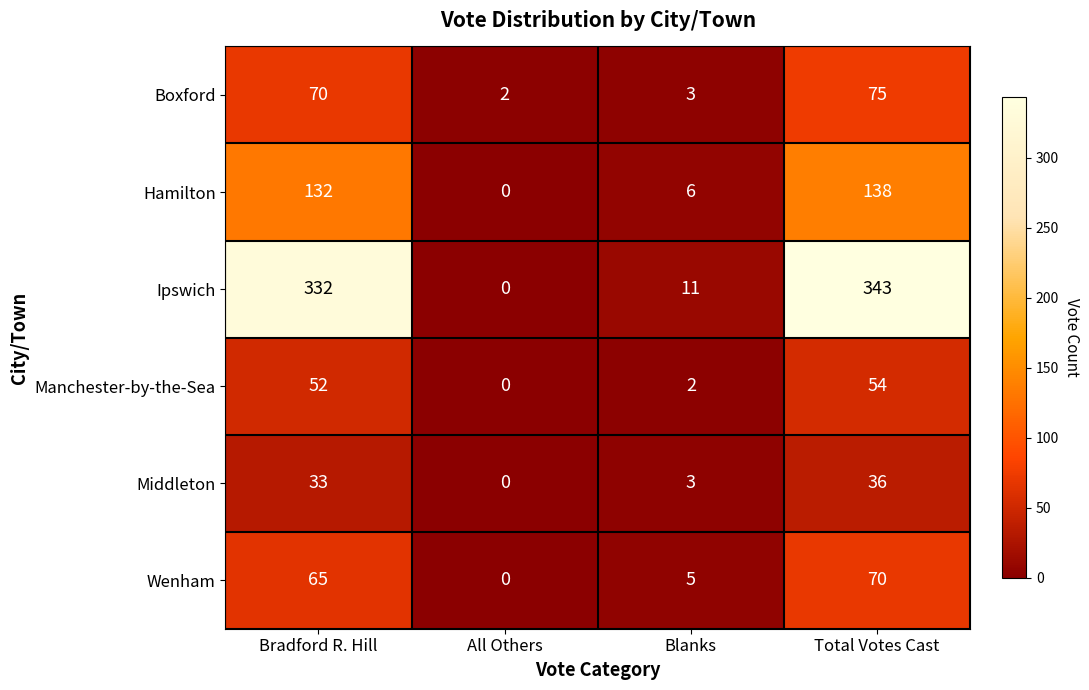

Which series has the largest total across all categories?

Ipswich